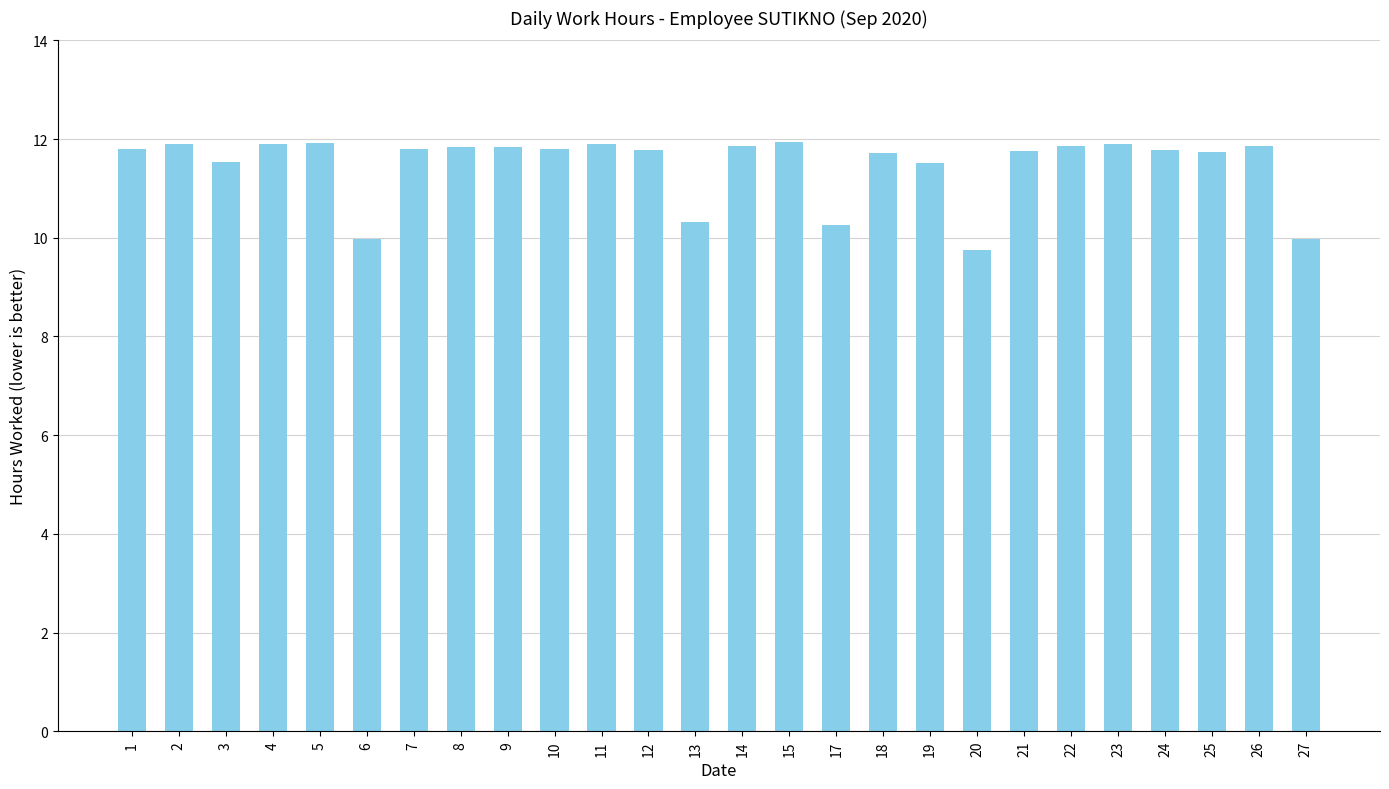

What is the minimum value shown in the chart?

9.8